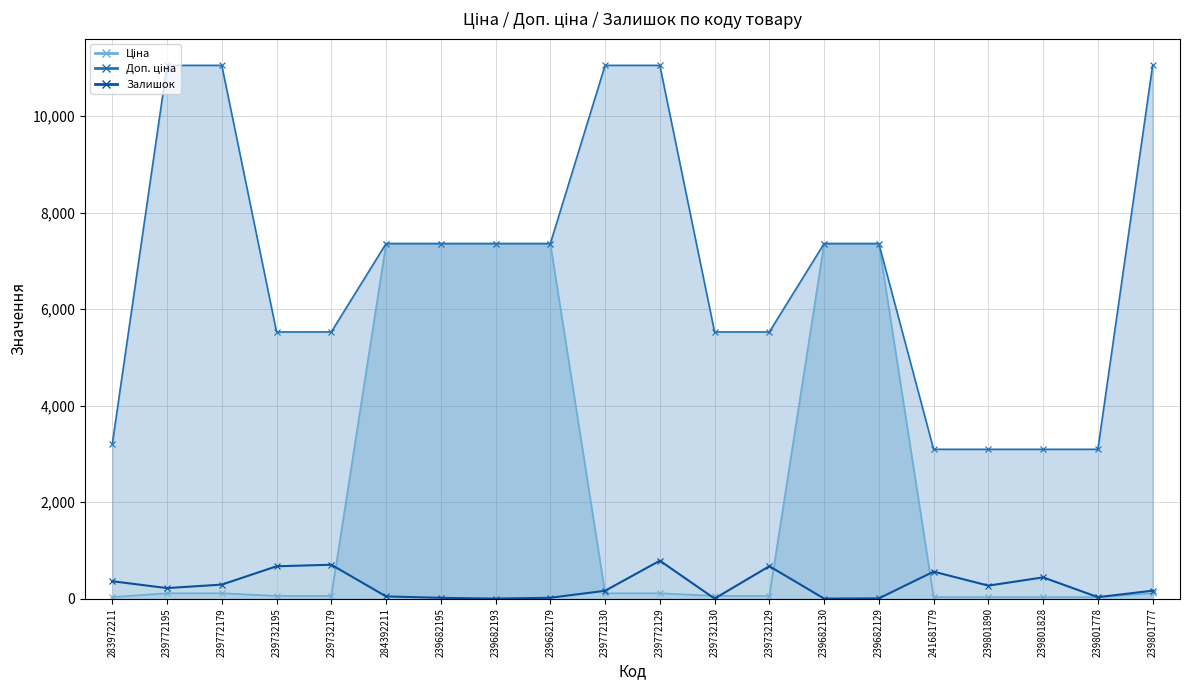

What is the difference between the Залишок values at 239801828 and 239732179?

262.0